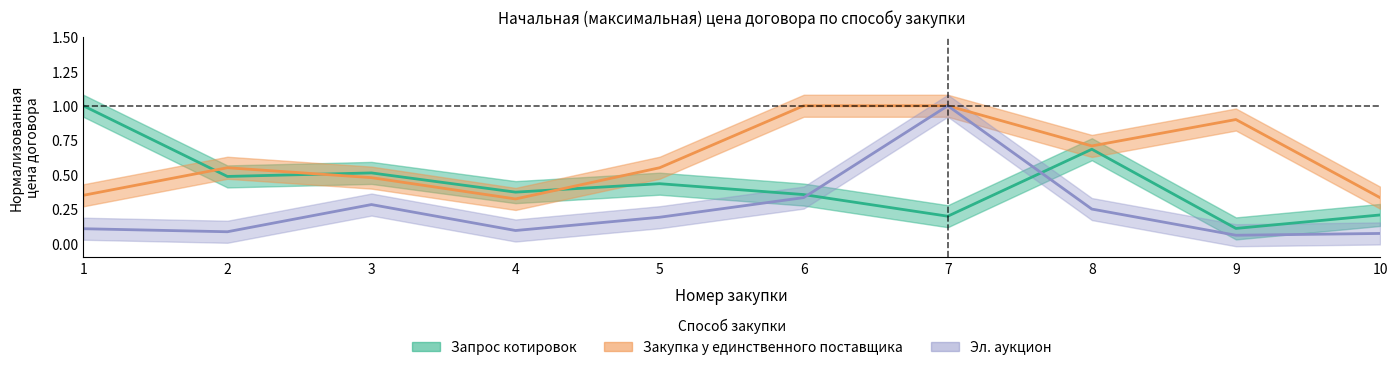

The Эл. аукцион series shows 0.1 at 6. True or false?

False